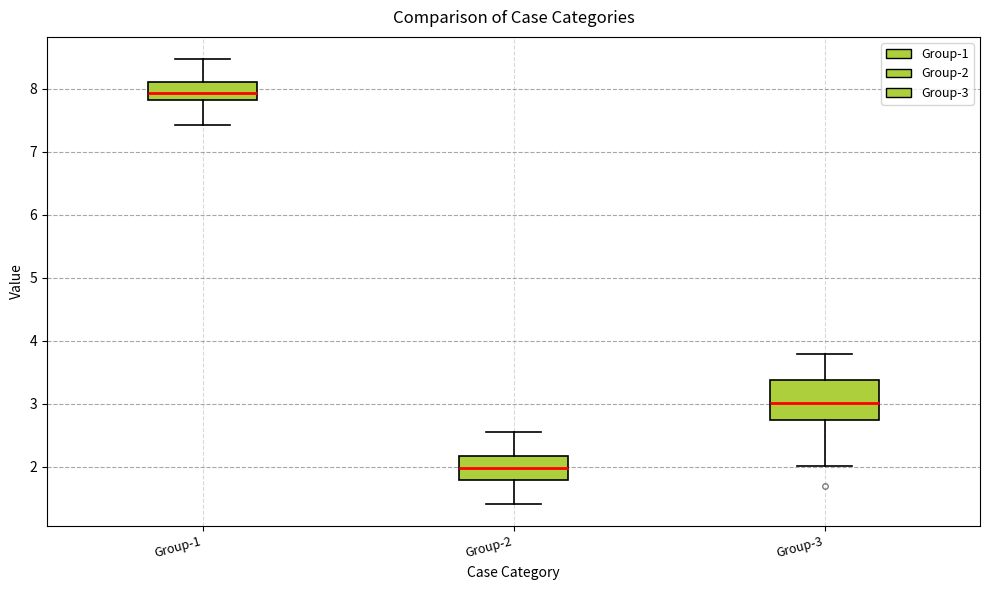

Reading left to right, transcribe this box plot: for each box, give where its median line is, the range the box spans, and where its two whiskers end, as read against the y-axis. The values are not printed on the chart, so give them approximately, as read against the axis.

Group-1: median 7.9, box 7.8 to 8.1, whiskers 7.4 to 8.5
Group-2: median 2.0, box 1.8 to 2.2, whiskers 1.4 to 2.6
Group-3: median 3.0, box 2.7 to 3.4, whiskers 2.0 to 3.8